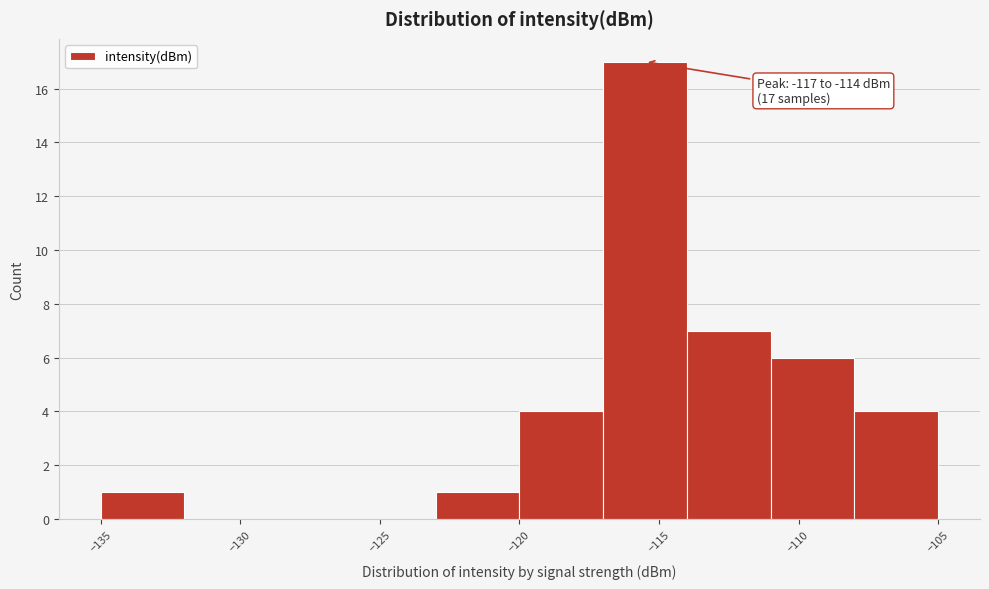

Over which range of the x-axis is the bar tallest?

-117 to -114